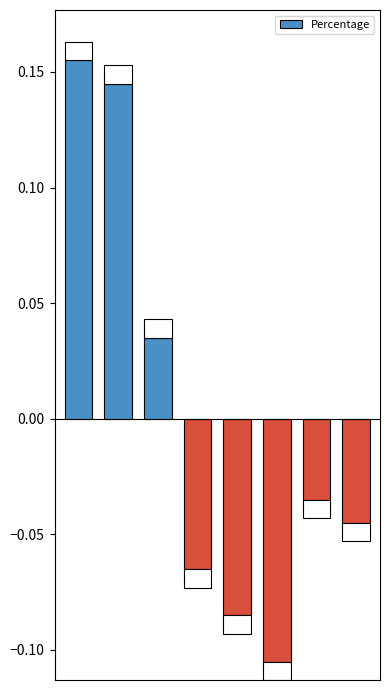

What is the value of the 1st bar from the left?

0.2